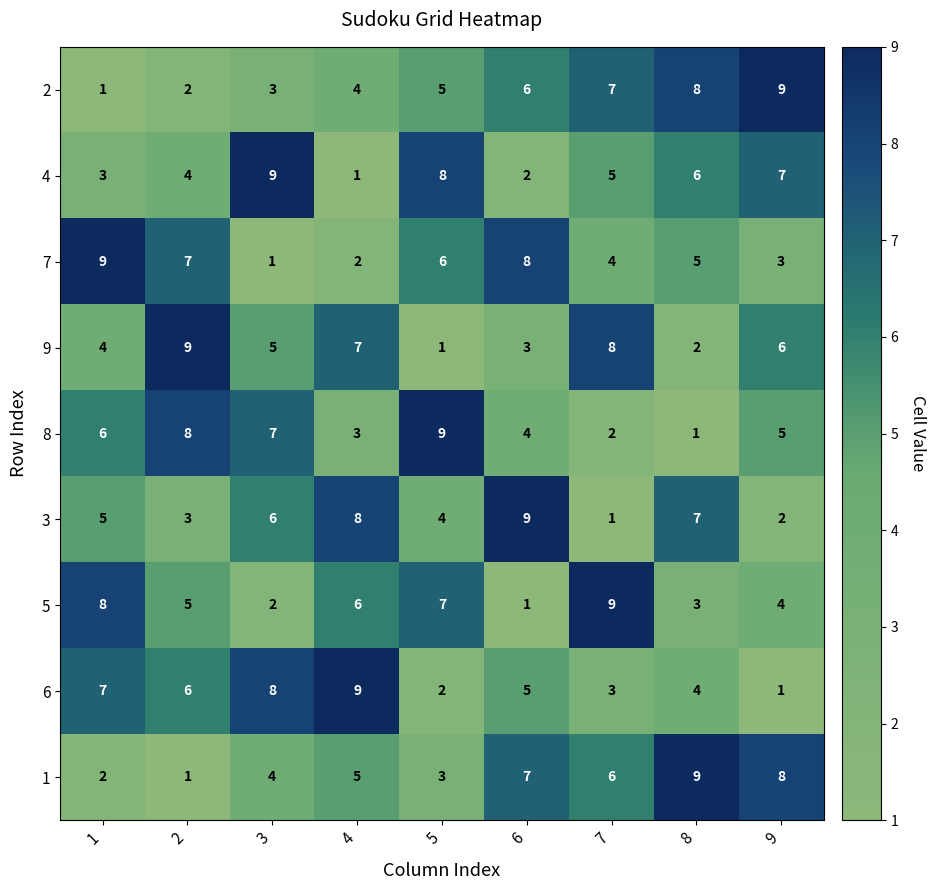

What is the difference between the highest and lowest values at 1?

8